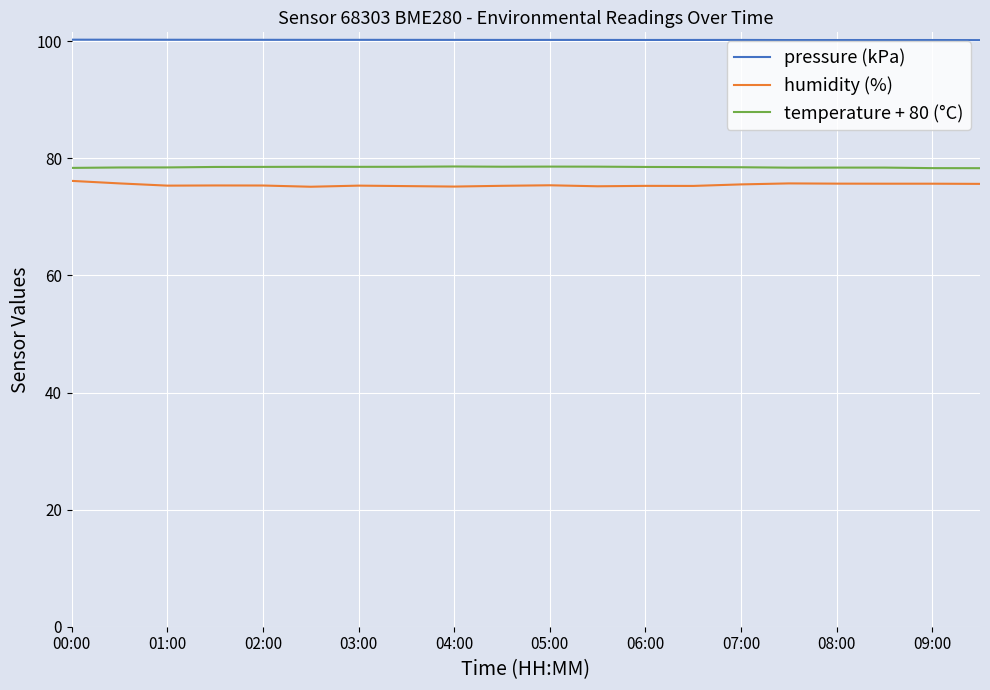

Which series has the largest total across all categories?

pressure (kPa)